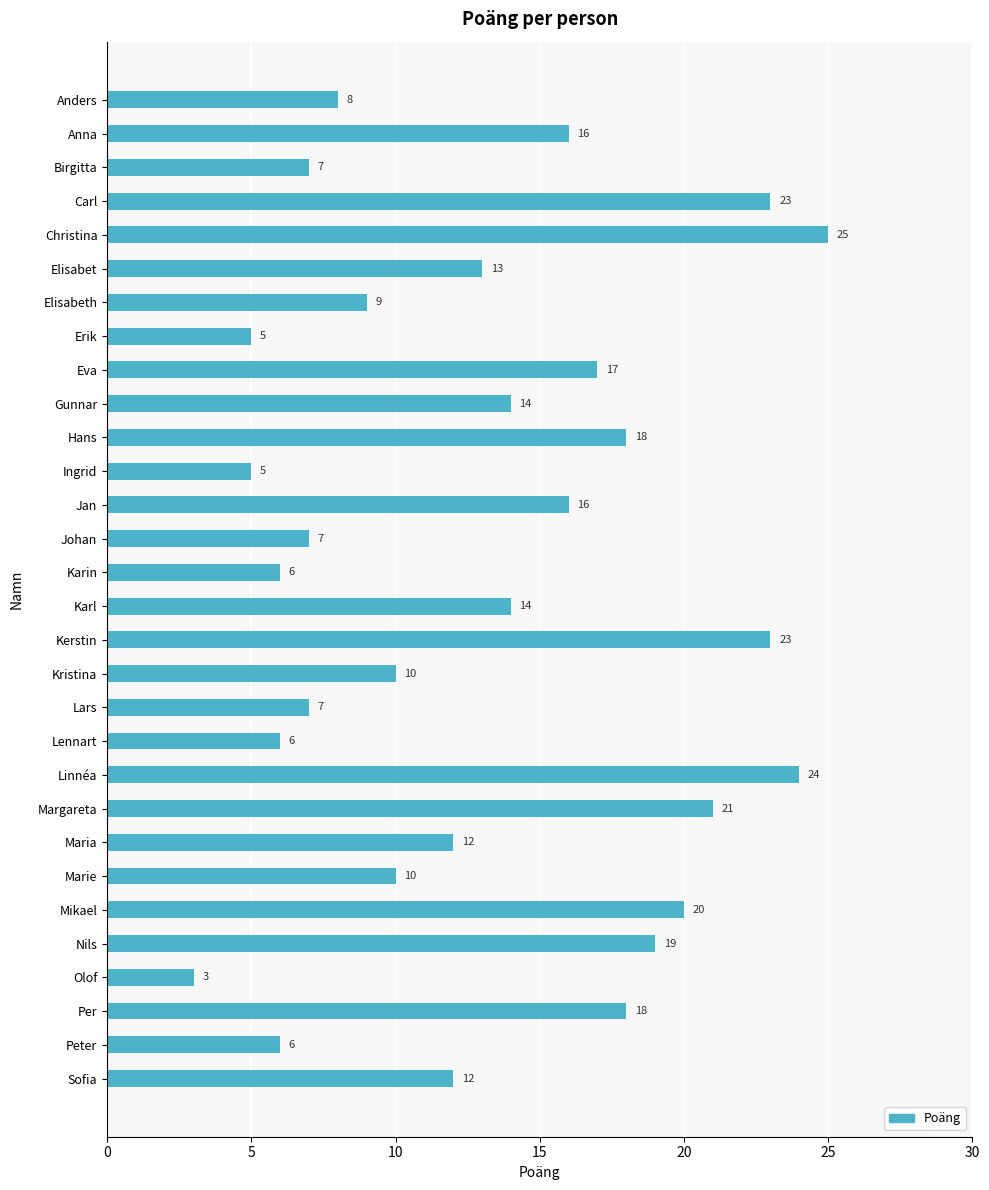

What is the label of the 24th bar from the top?

Marie